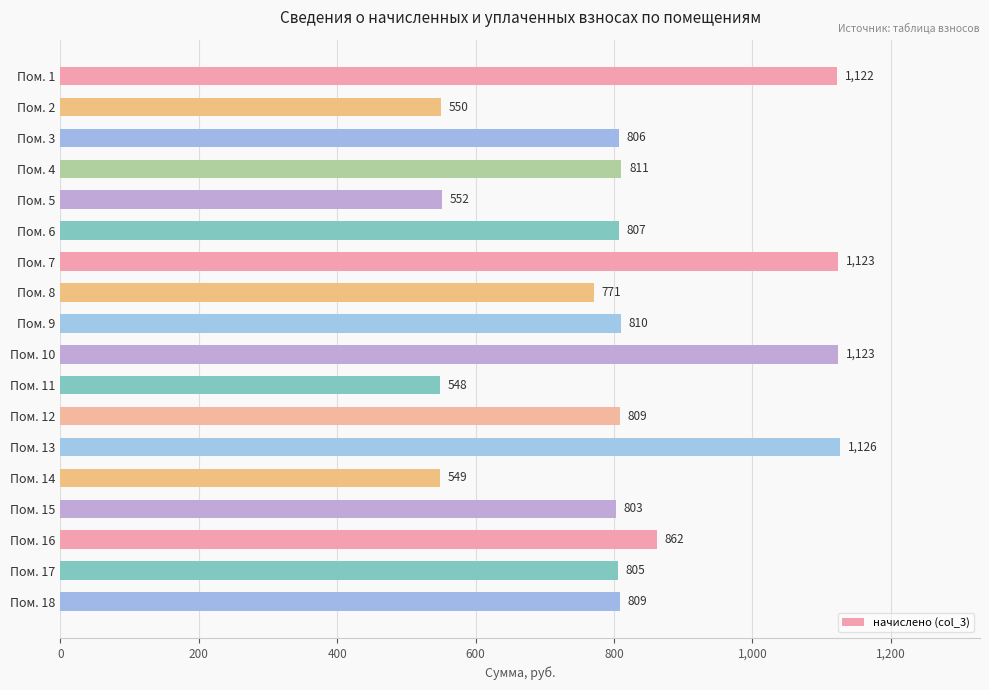

Which label corresponds to the smallest value in the chart?

Пом. 11